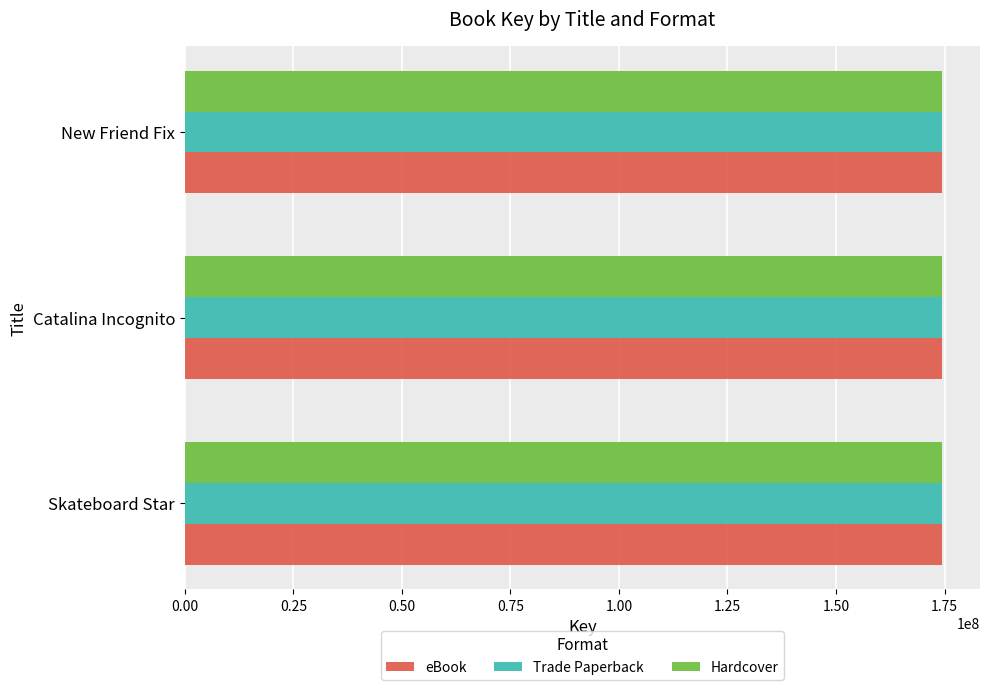

What value does the eBook series have at New Friend Fix?

174446417